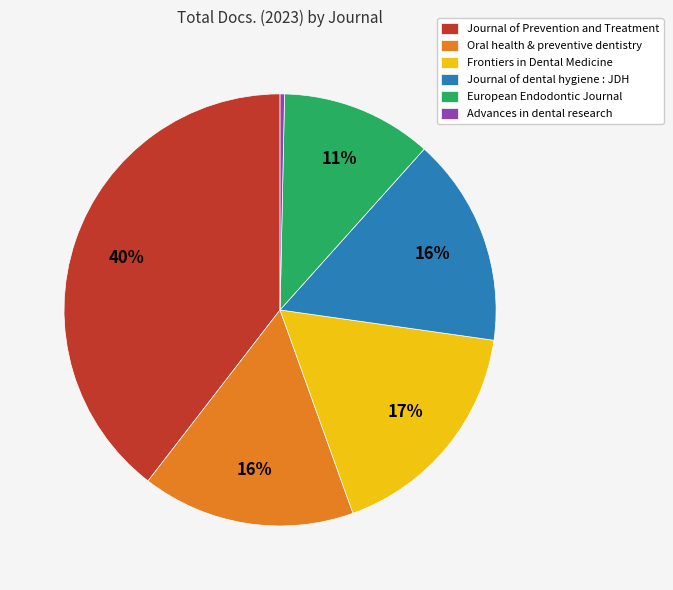

To the nearest percent, what is the difference between the Oral health & preventive dentistry and European Endodontic Journal slice percentages?

5%